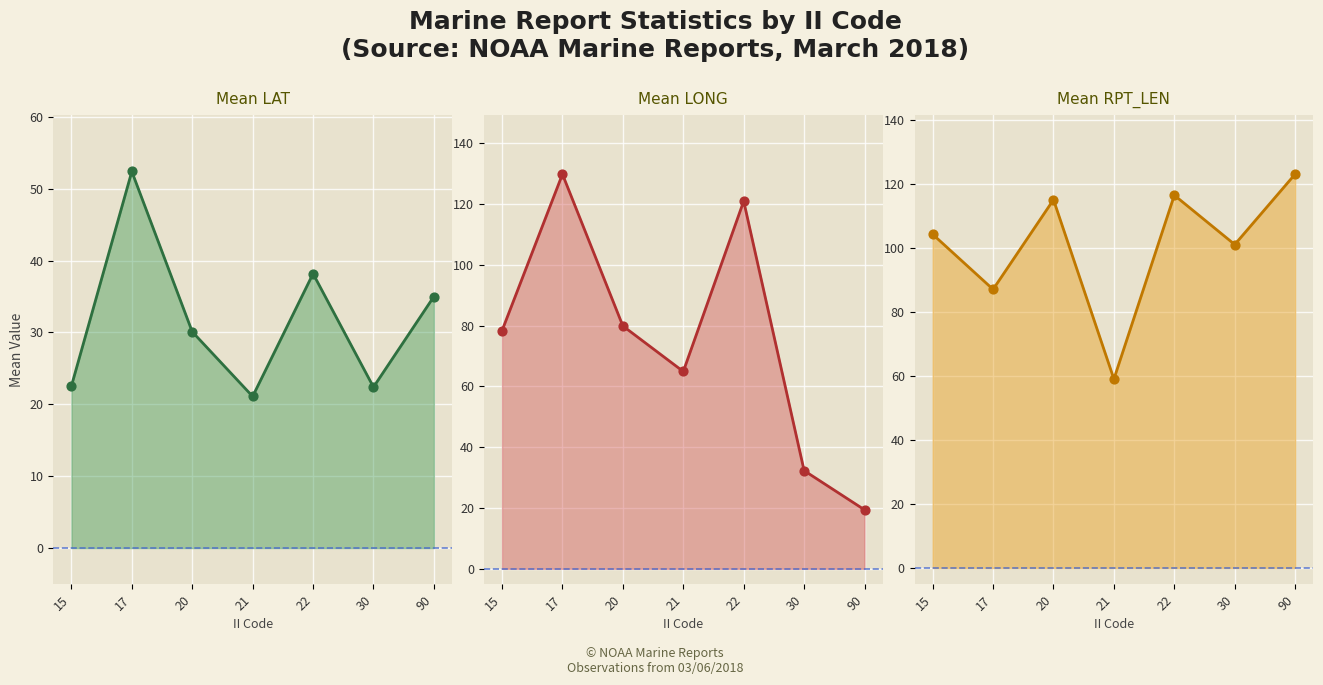

What are all the series names shown in the legend?

Mean LAT, Mean LONG, Mean RPT_LEN